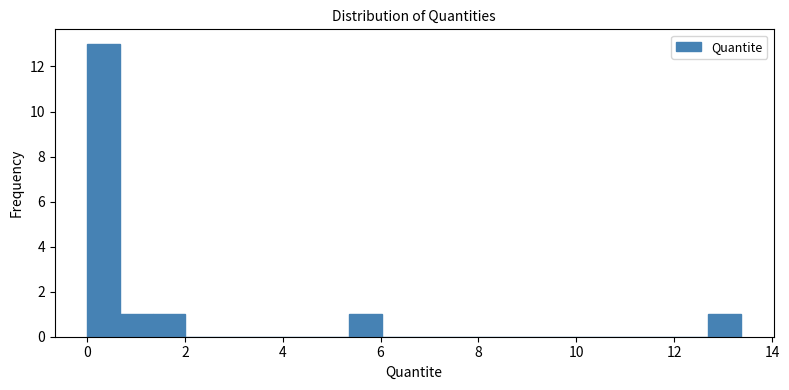

Read against the x-axis, roughly where is the centre of the tallest bar?

0.4